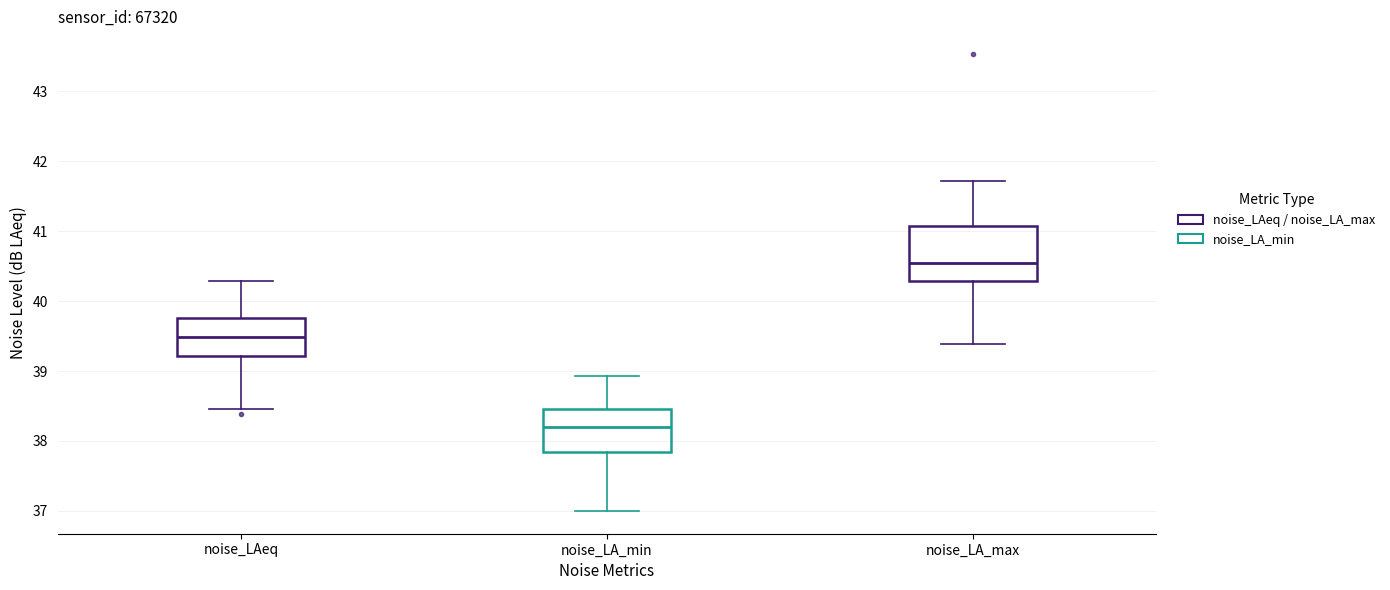

Reading left to right, read every box against the y-axis: the position of its median line, the range the box covers, and the ends of its whiskers. The values are not printed on the chart, so give them approximately, as read against the axis.

noise_LAeq: median 39.5, box 39.2 to 39.8, whiskers 38.5 to 40.3
noise_LA_min: median 38.2, box 37.8 to 38.5, whiskers 37.0 to 38.9
noise_LA_max: median 40.5, box 40.3 to 41.1, whiskers 39.4 to 41.7